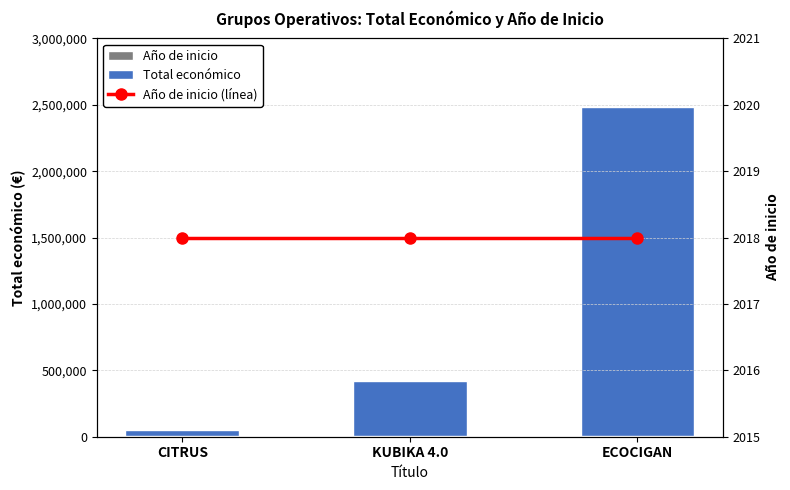

What is the label of the 1st bar from the right?

ECOCIGAN